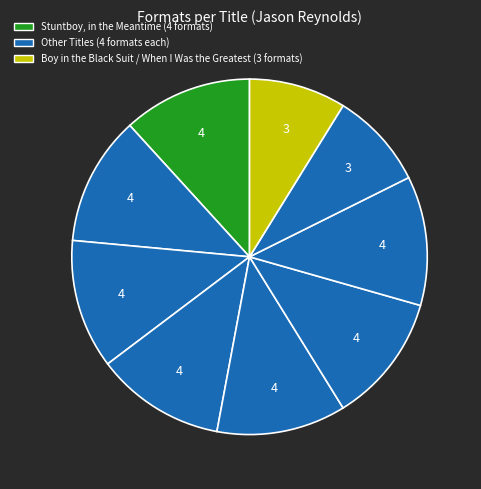

How many slices are in this pie chart?

9